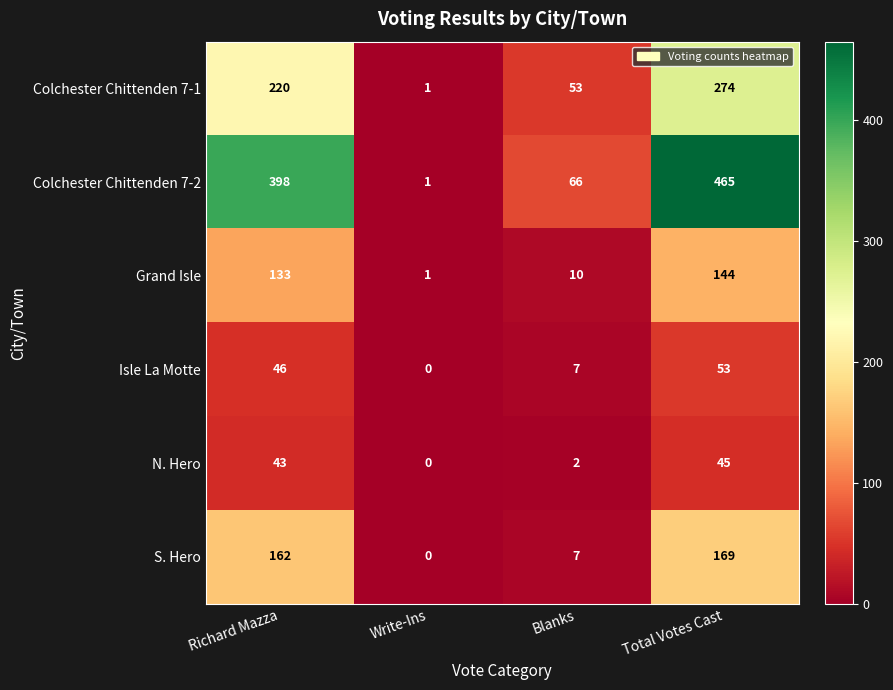

What is the difference between the Colchester Chittenden 7-1 values at Richard Mazza and Total Votes Cast?

54